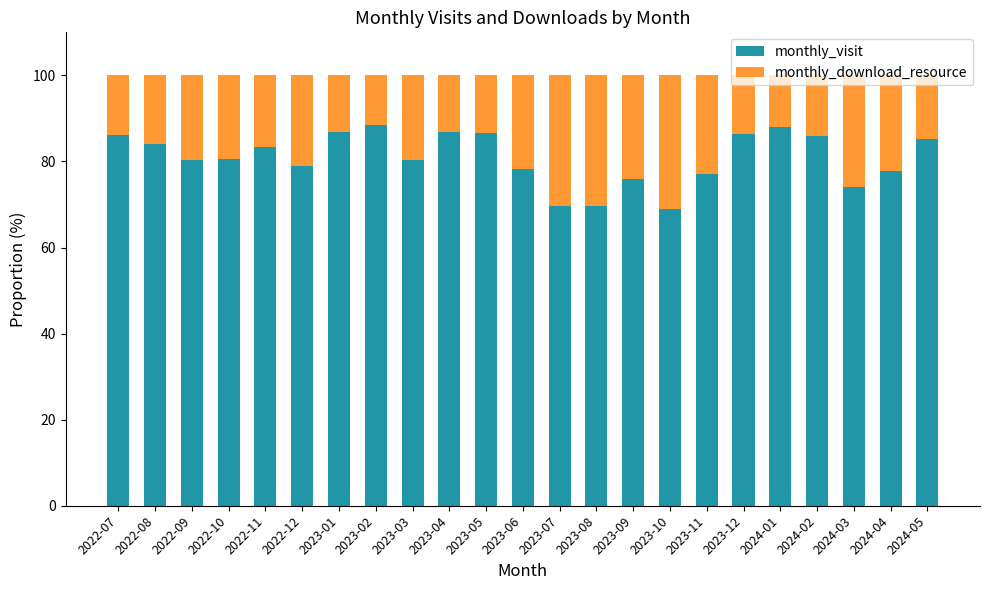

Is it true that monthly_visit equals 132.3 at 2024-05?

False